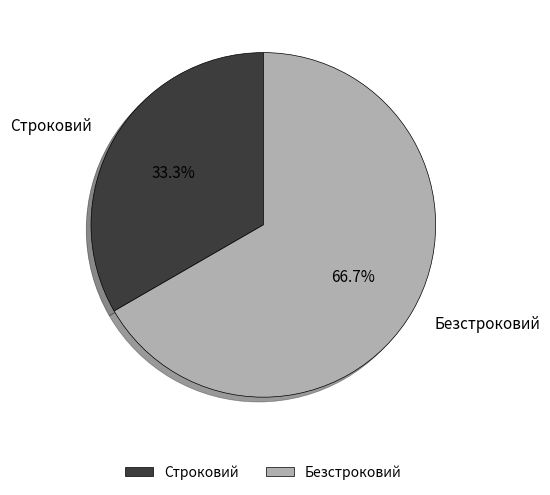

What percentage is the Строковий slice, to the nearest percent?

33%